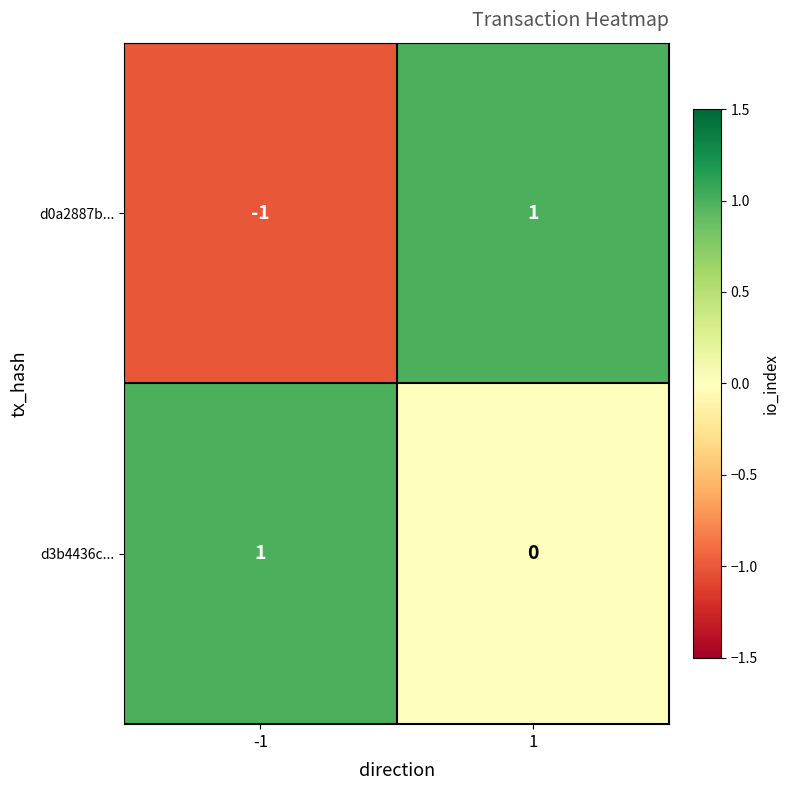

The d0a2887b... series shows 1 at 1. True or false?

True